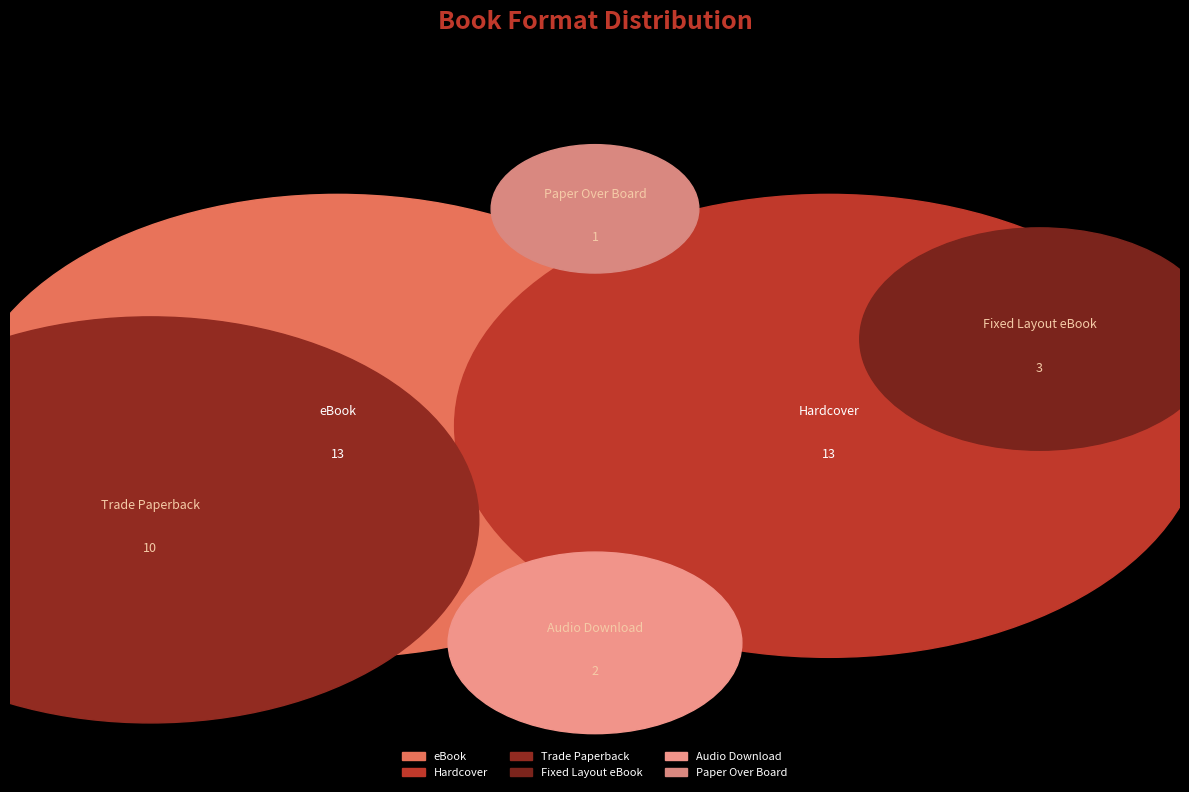

How many slices are in this pie chart?

6